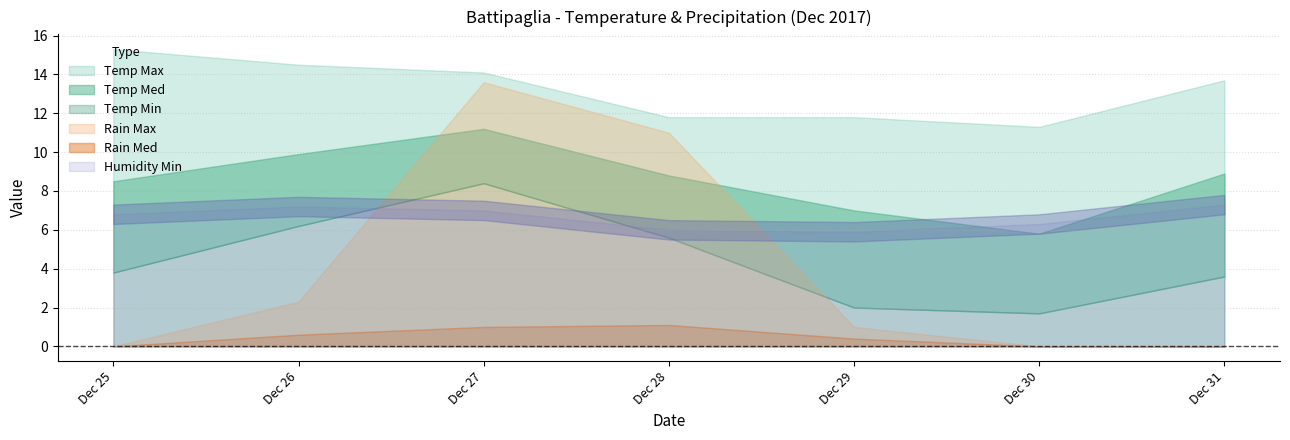

What is the value of the Temp Med point at the 7th from the left?

8.9